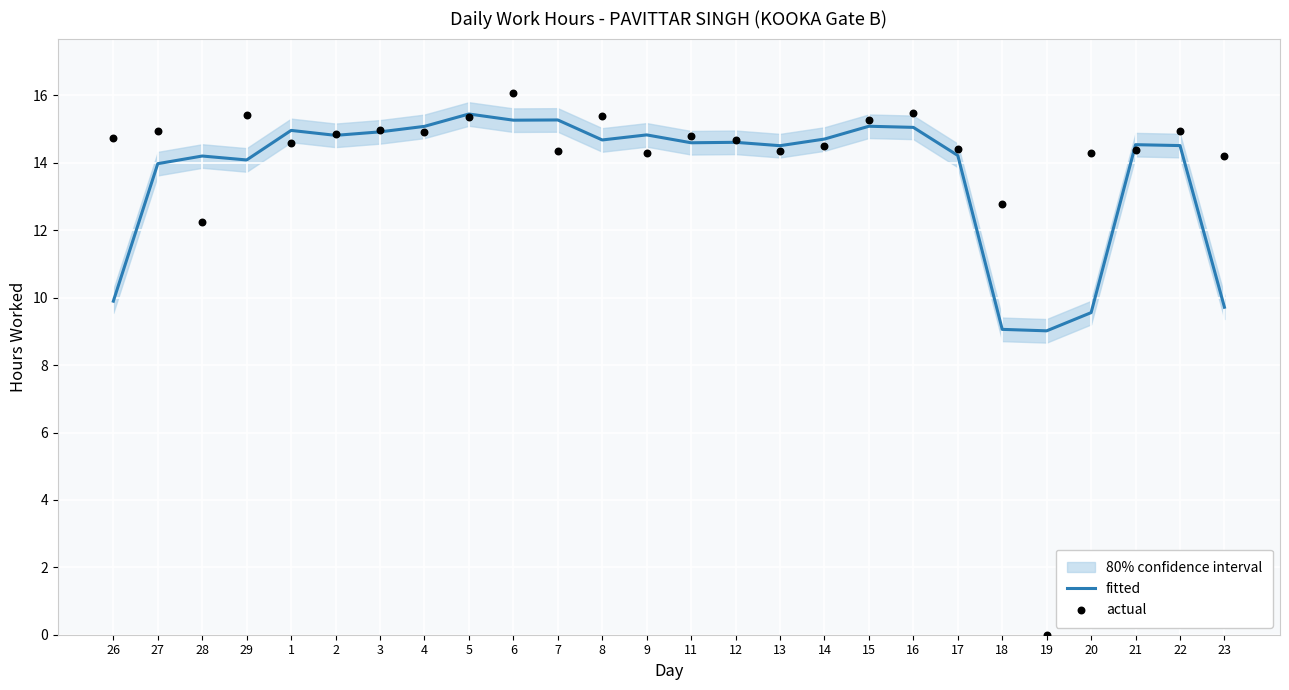

What are all the series names shown in the legend?

fitted, actual